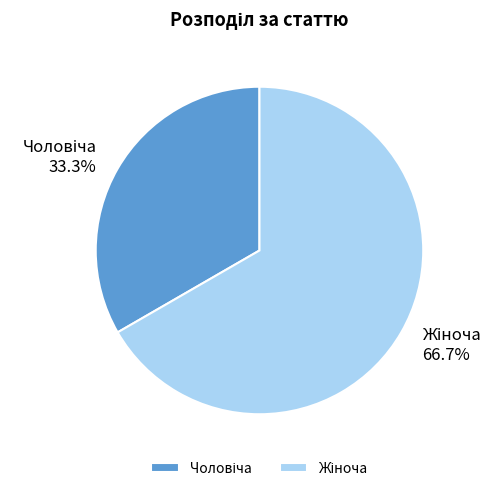

Count the number of slices in the pie.

2